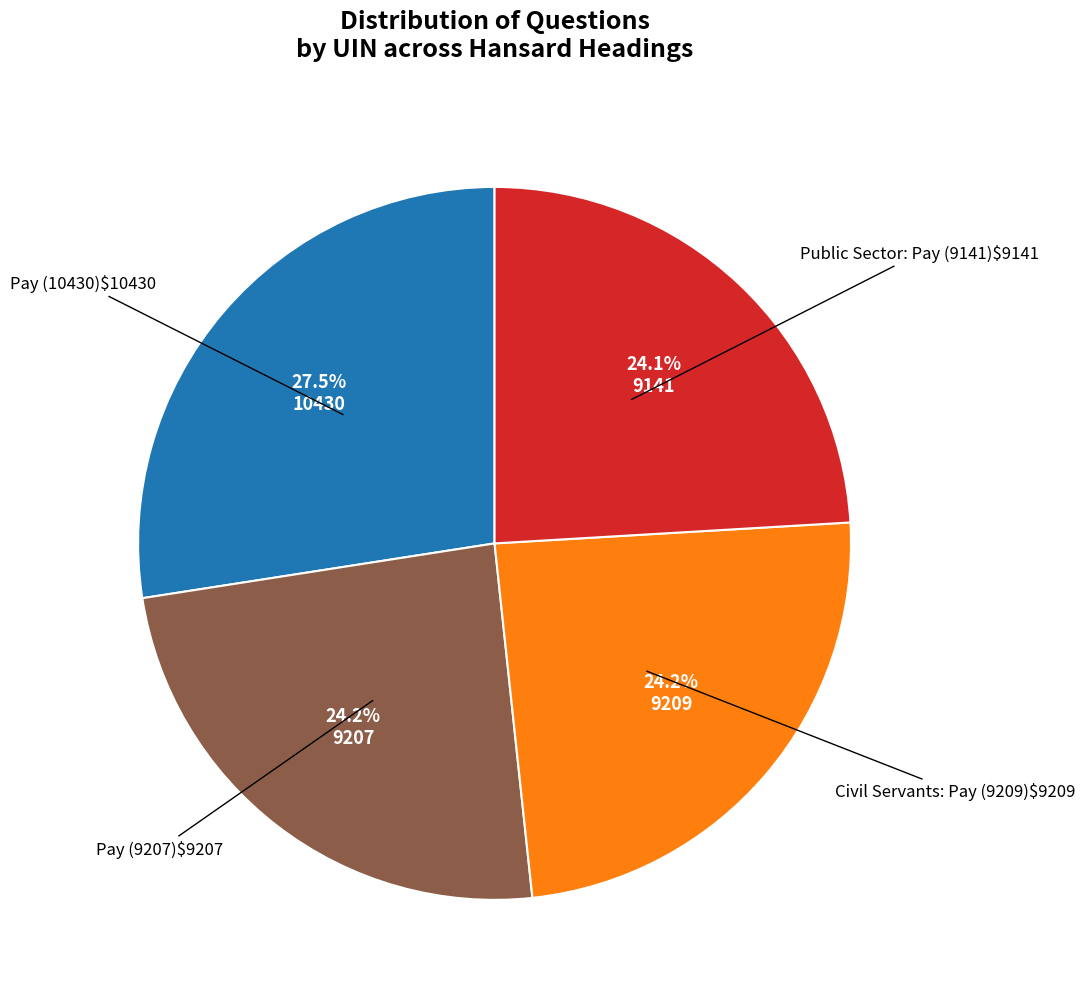

Is there a majority slice in this chart?

No